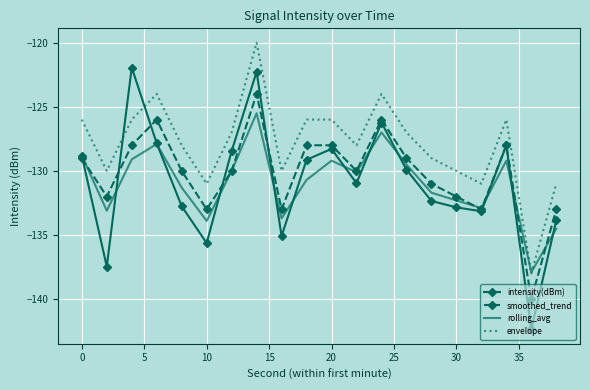

Which series has the widest spread of values?

intensity(dBm)